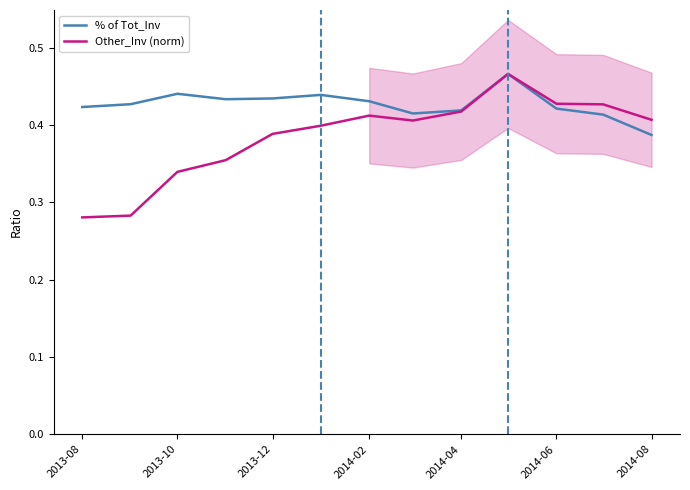

What is the greatest value displayed?

0.5